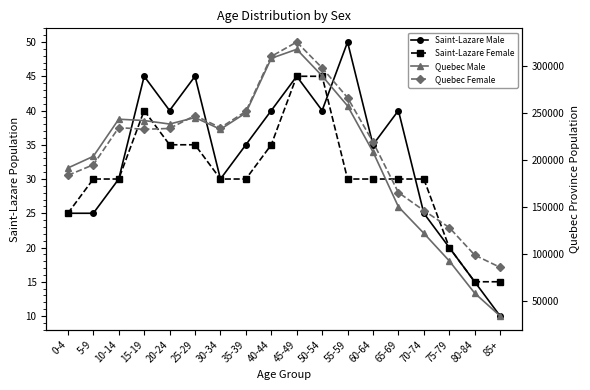

How many lines are shown in the chart?

4